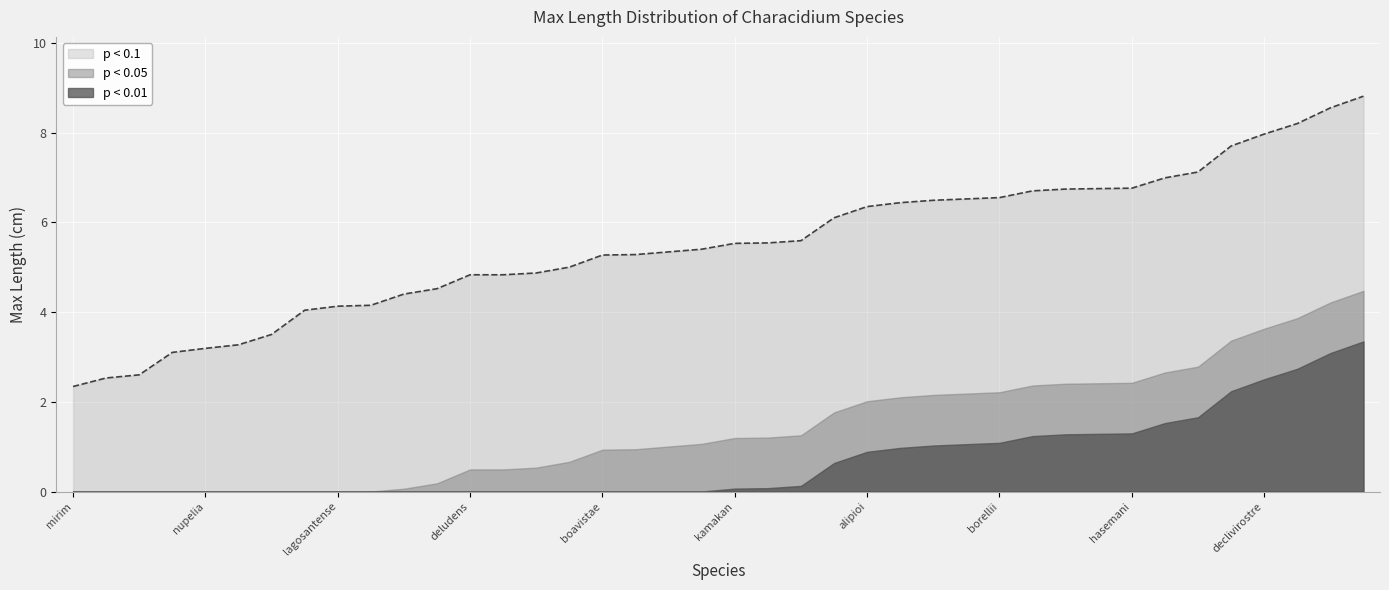

Which series has the widest spread of values?

p < 0.1